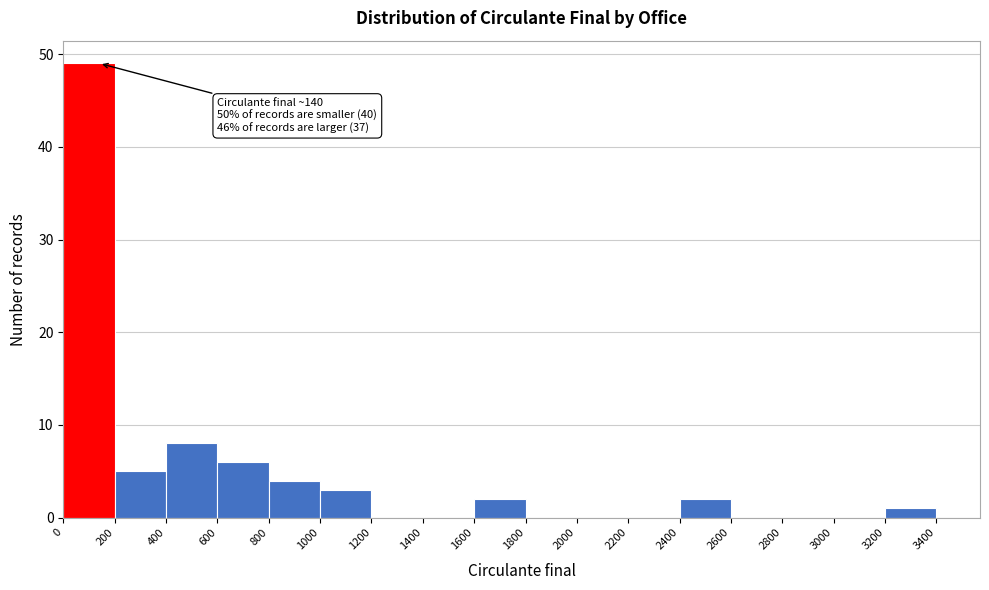

Over which range of the x-axis is the bar tallest?

0 to 200